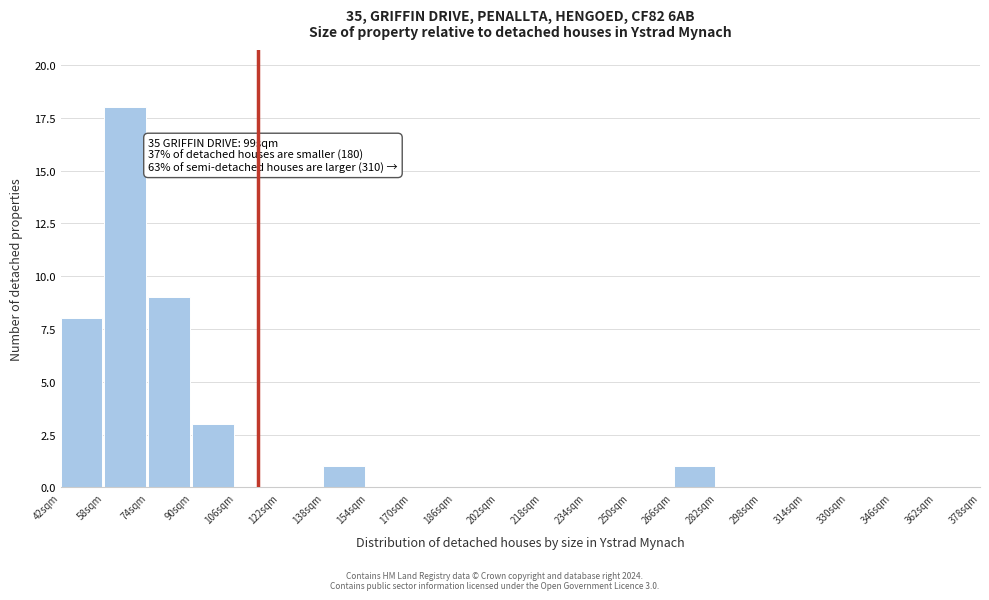

Over which range of the x-axis is the bar tallest?

58 to 74